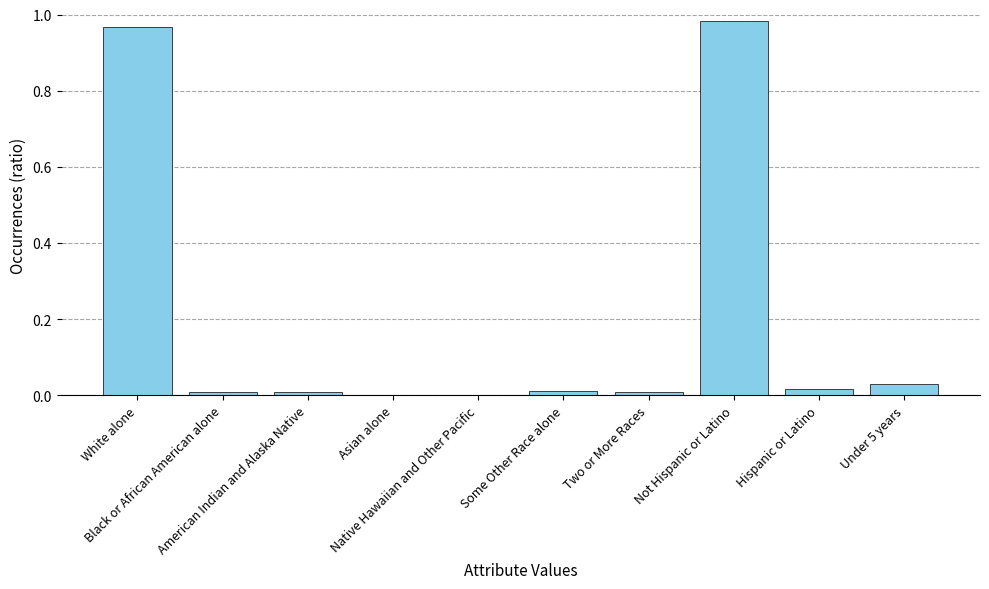

What is the label of the 7th bar from the right?

Asian alone